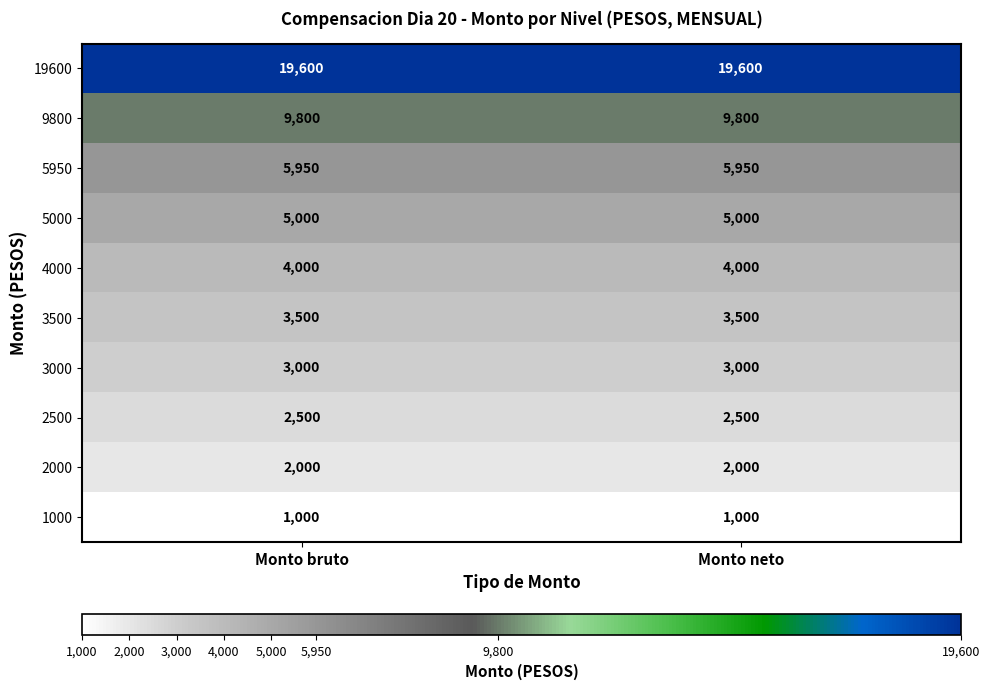

Reading right to left, what are all the values shown in this chart?

19600: Monto neto=19600	Monto bruto=19600
9800: Monto neto=9800	Monto bruto=9800
5950: Monto neto=5950	Monto bruto=5950
5000: Monto neto=5000	Monto bruto=5000
4000: Monto neto=4000	Monto bruto=4000
3500: Monto neto=3500	Monto bruto=3500
3000: Monto neto=3000	Monto bruto=3000
2500: Monto neto=2500	Monto bruto=2500
2000: Monto neto=2000	Monto bruto=2000
1000: Monto neto=1000	Monto bruto=1000